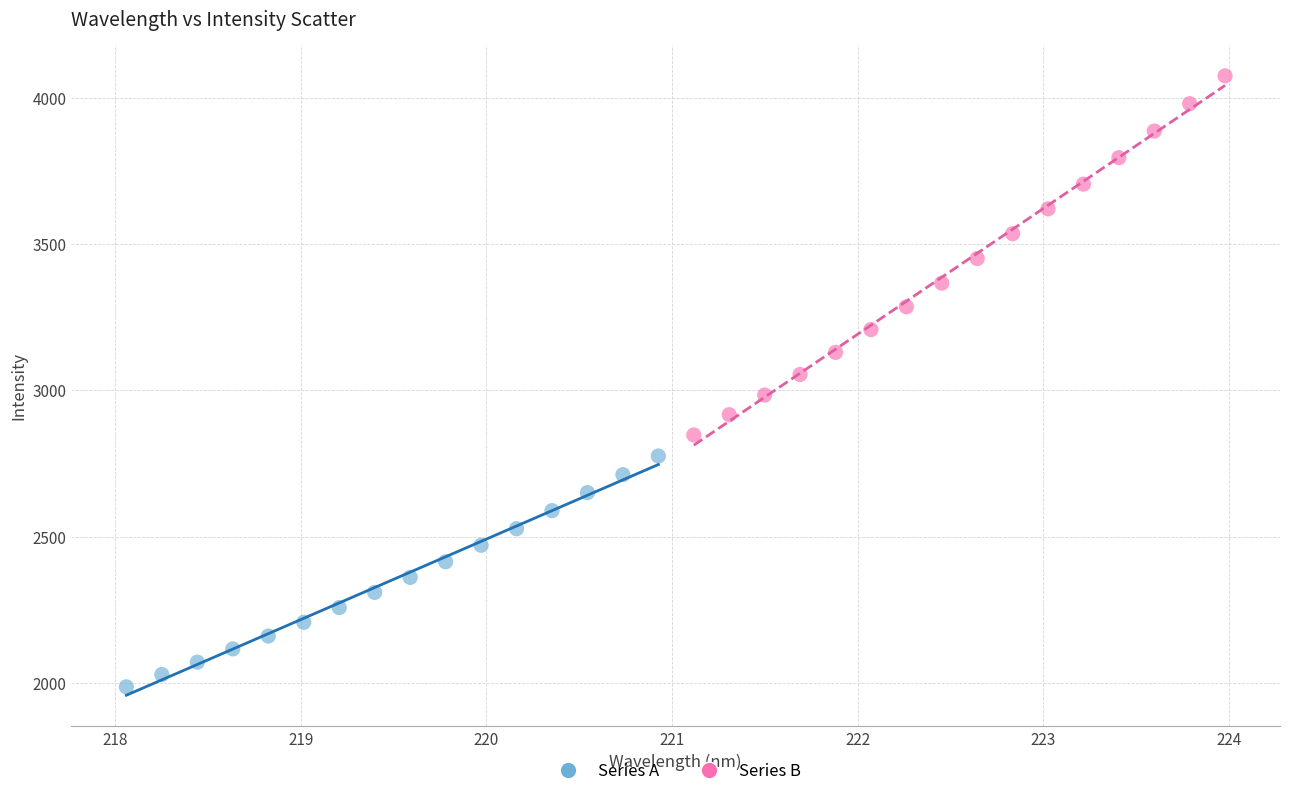

Which series has the widest spread of Y values?

Series B